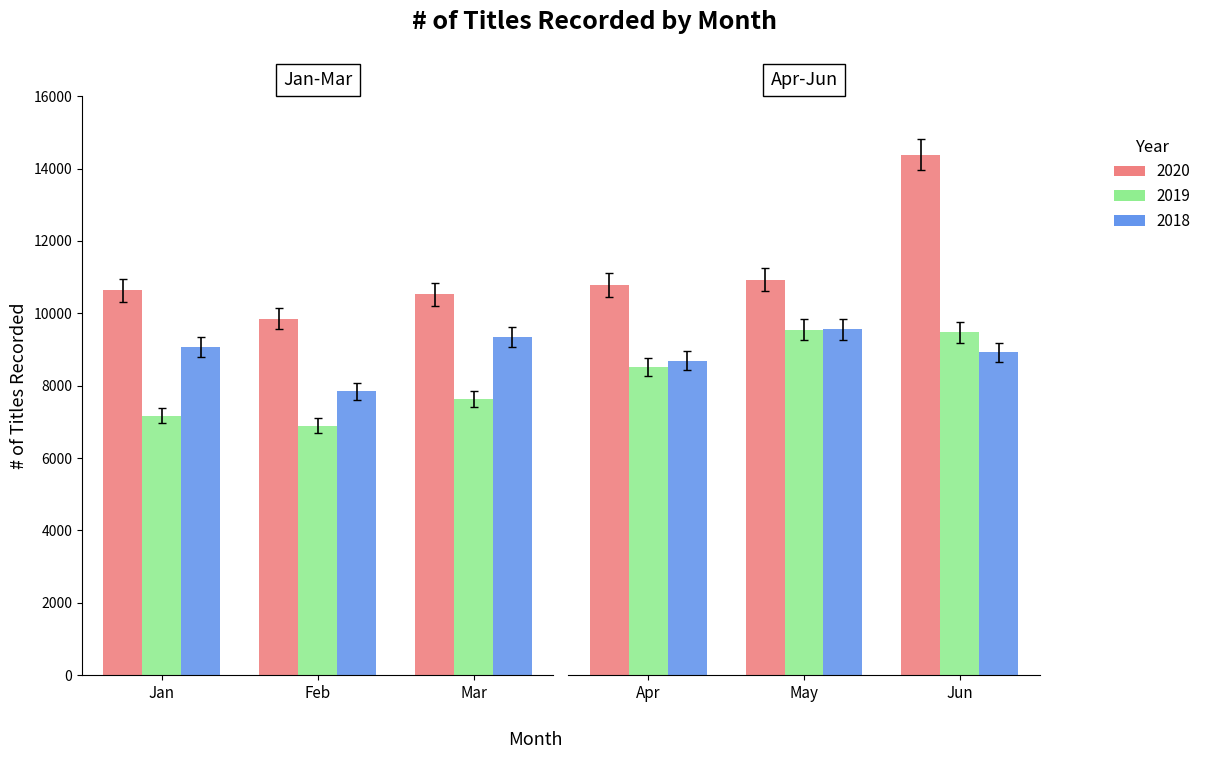

What is the difference between the 2018 values at Jun and Mar?

435